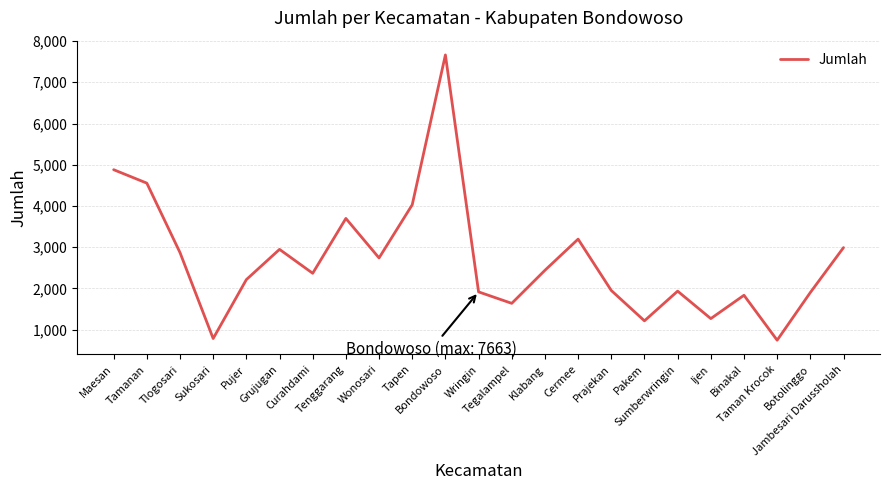

What is the difference between the maximum and minimum values?

6918